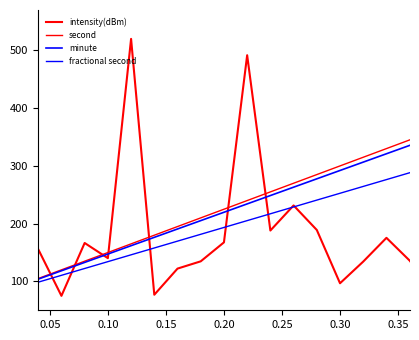

How many lines are shown in the chart?

4